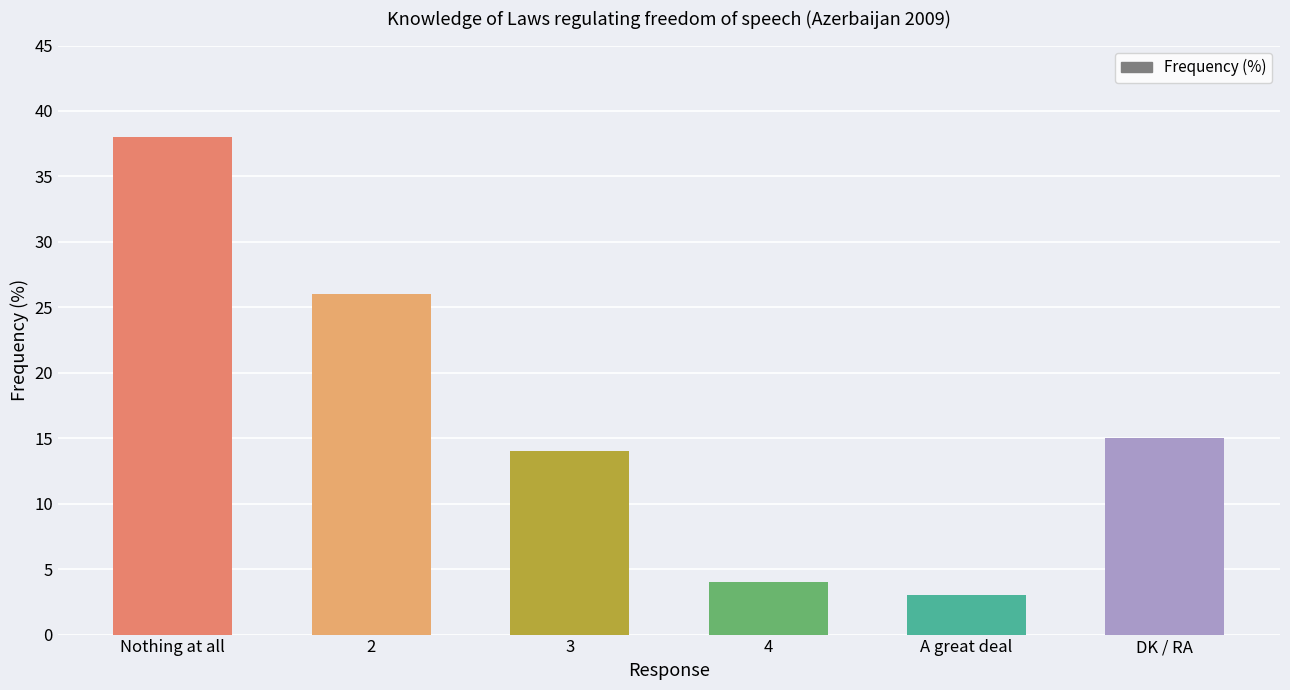

Rank the categories by value from highest to lowest.

Nothing at all, 2, DK / RA, 3, 4, A great deal